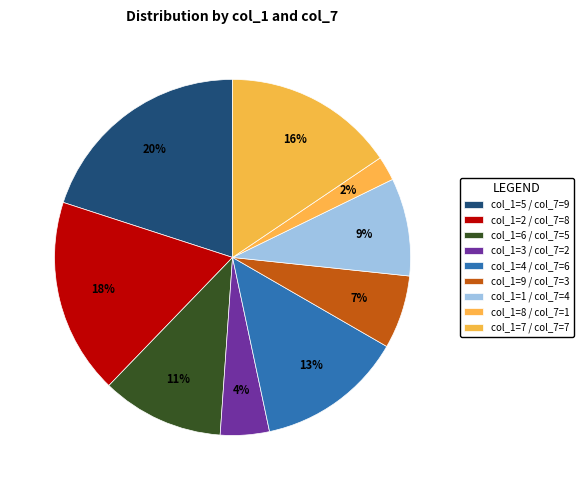

To the nearest percent, what is the difference between the largest and smallest slice percentages?

18%